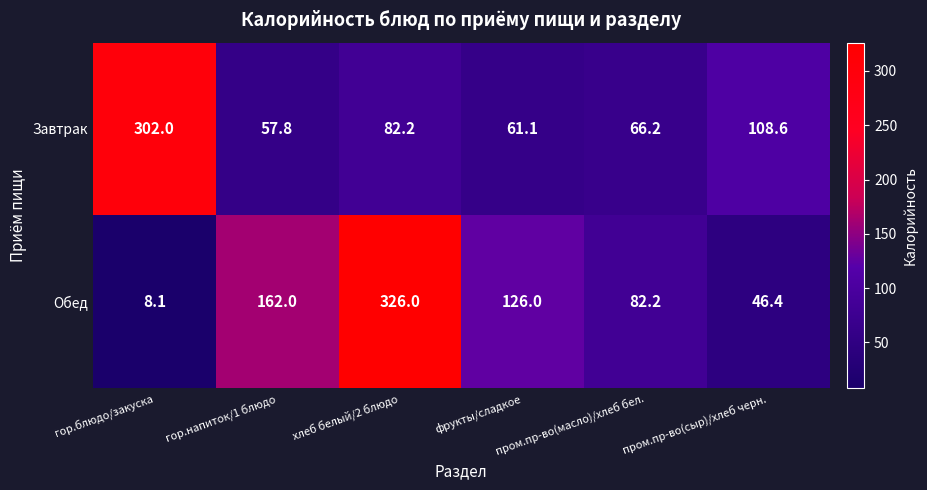

How many data points in Завтрак are less than 82?

3